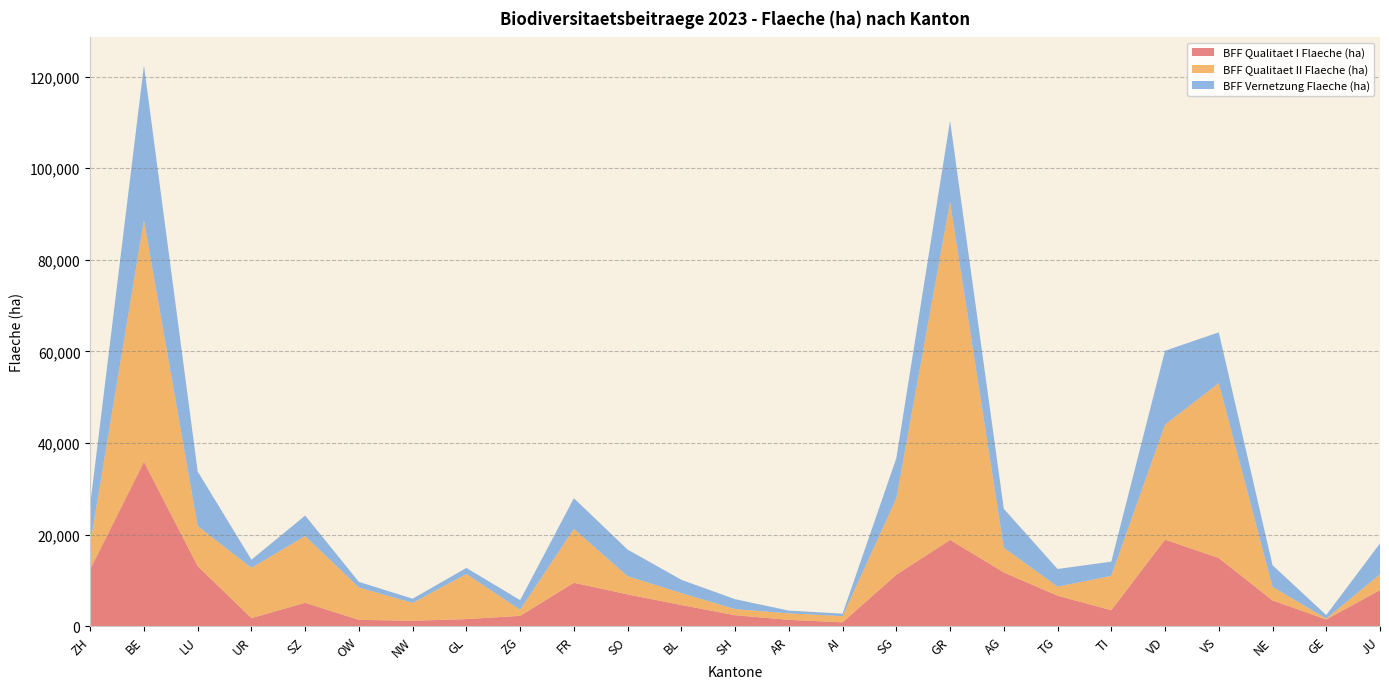

Reading right to left, what are all the values shown in this chart?

BFF Qualitaet I Flaeche (ha): 7894.3	1470.5	5631.8	14895.1	18909.5	3492.3	6668.2	11748.2	18843.5	11231.6	845.5	1393.0	2401.2	4625.7	6948.6	9489.6	2264.5	1551.5	1197.0	1389.4	5122.7	1774.2	13120.2	35898.0	12438.2
BFF Qualitaet II Flaeche (ha): 3441.2	190.8	2973.5	38175.8	25112.3	7499.8	1972.0	5393.7	73821.2	16664.3	1352.0	1419.6	1330.6	2607.6	3965.7	11759.4	1319.5	9860.2	3885.5	7078.1	14567.7	10964.5	8753.6	52759.6	5478.6
BFF Vernetzung Flaeche (ha): 6747.0	768.9	4714.8	11099.6	16118.5	3105.5	3851.2	8498.5	17712.3	8777.7	541.2	594.1	2166.0	2900.2	5817.0	6698.5	2107.7	1316.8	927.4	1205.3	4467.6	1781.0	11911.1	33796.3	8582.4